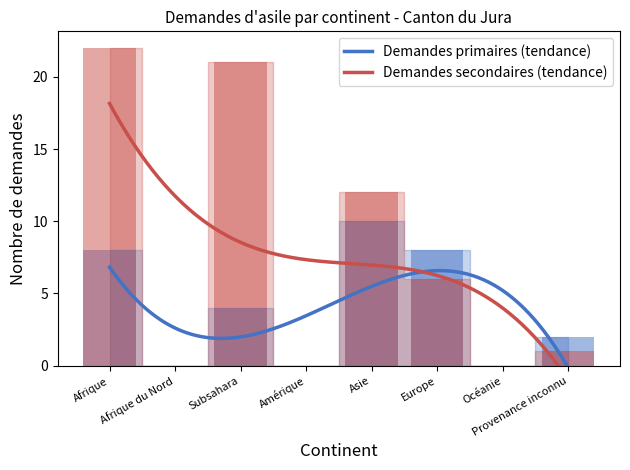

What is the label of the 2nd bar from the right?

Océanie